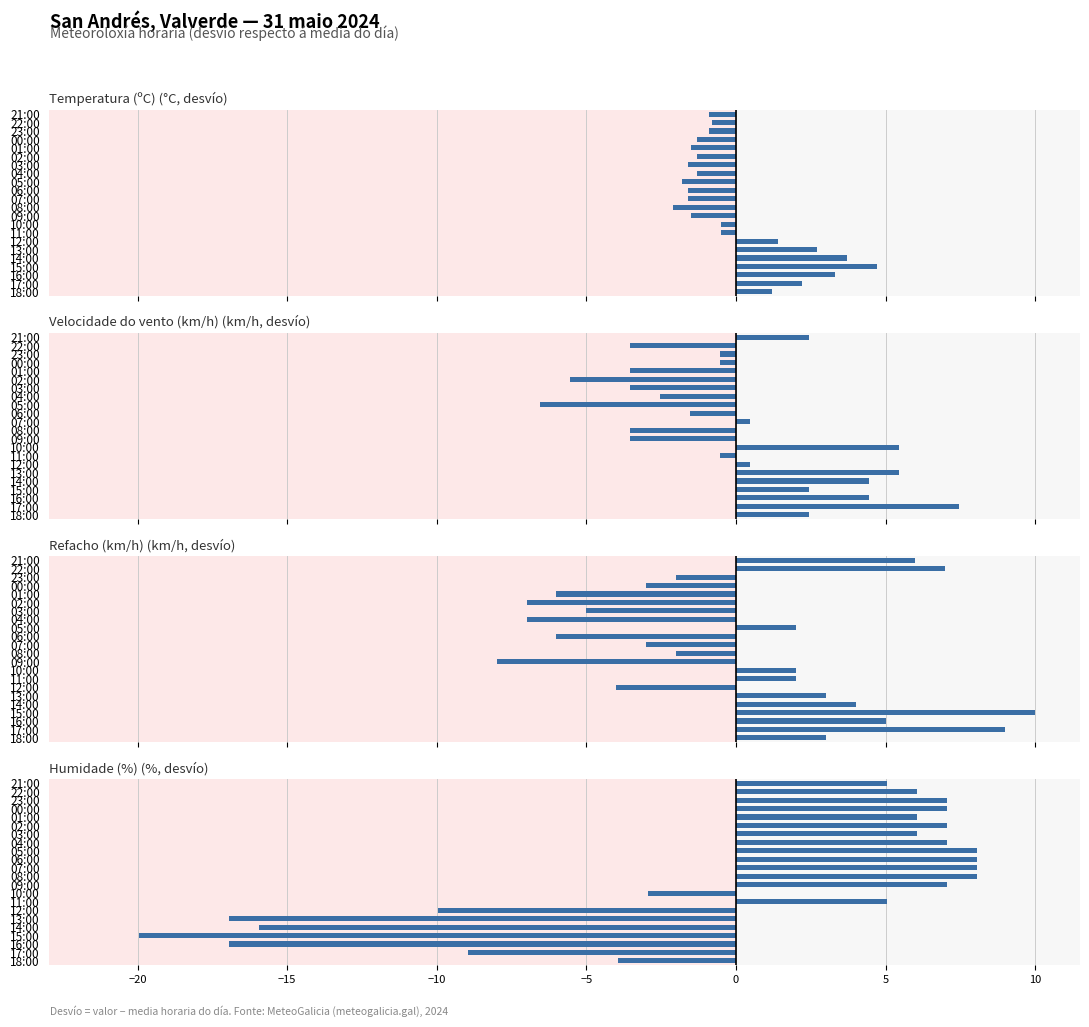

What is the label of the 1st bar from the right?

21:00